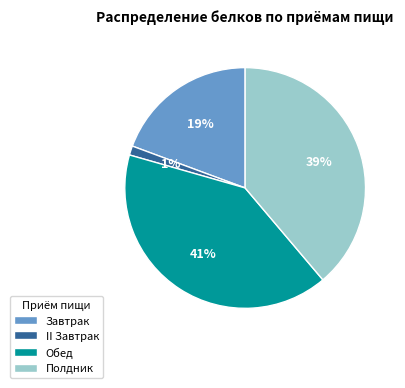

Which category has the biggest portion of the pie?

Обед